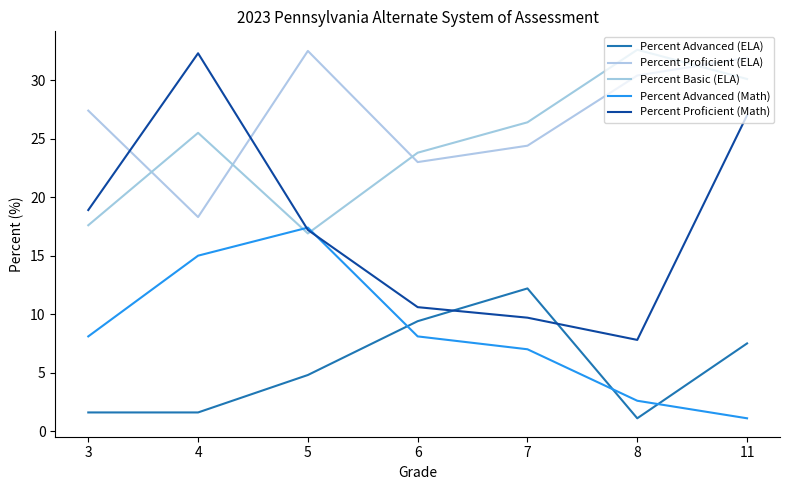

At 5, list the series in order from smallest to largest.

Percent Advanced (ELA), Percent Basic (ELA), Percent Proficient (Math), Percent Advanced (Math), Percent Proficient (ELA)